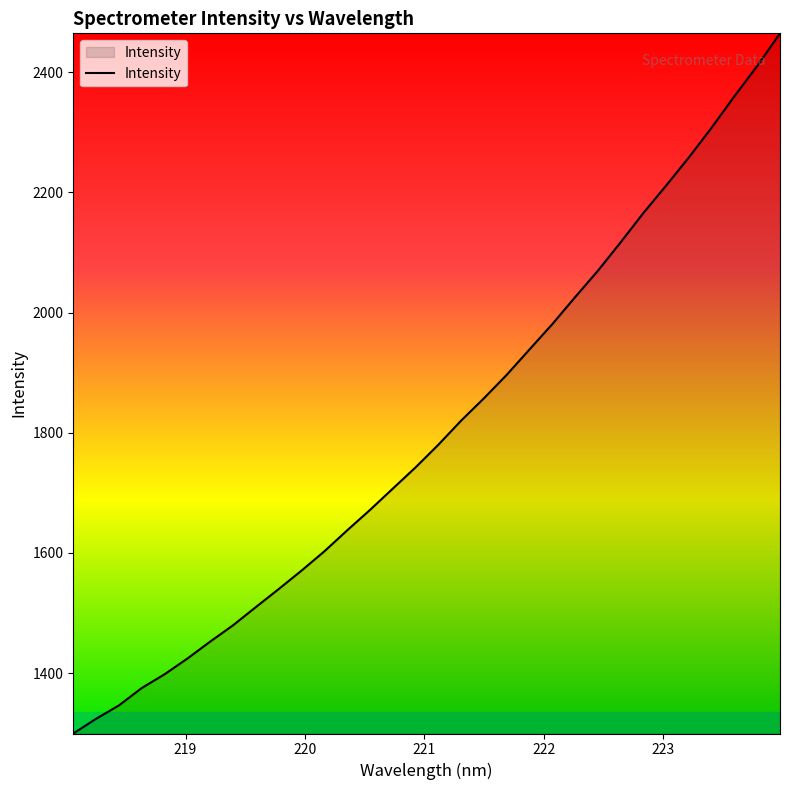

What is the greatest value displayed?

2464.9